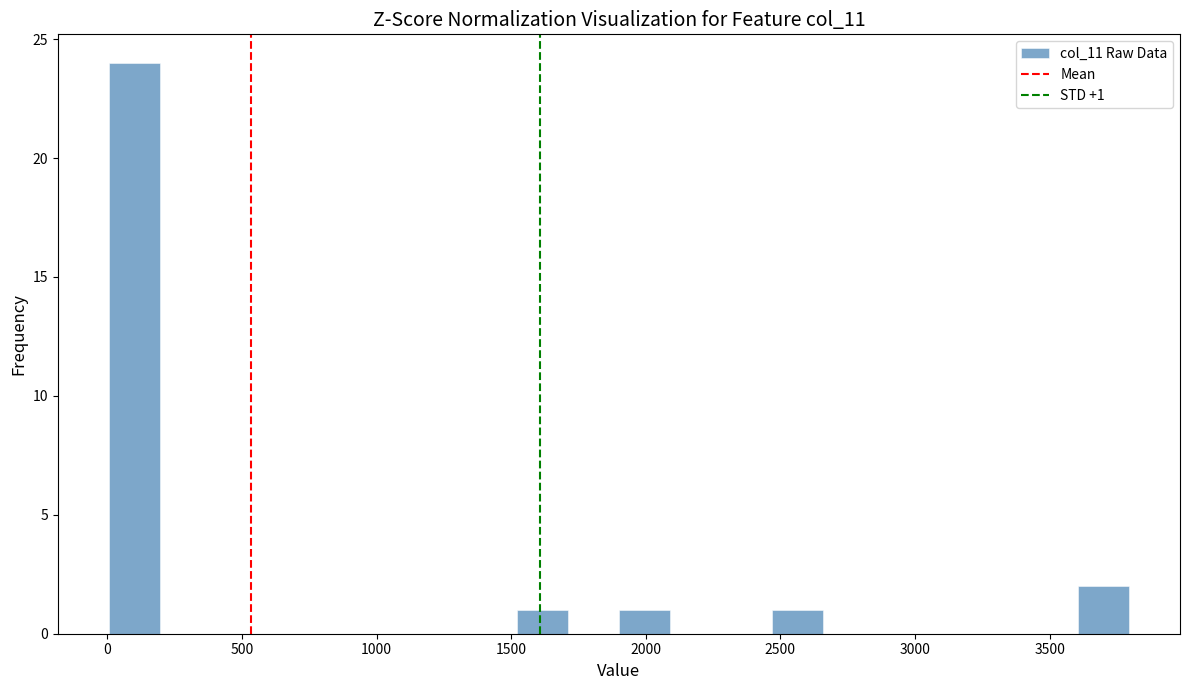

Around what value on the x-axis is the tallest bar? Give the approximate position of its centre, as read against the axis.

100